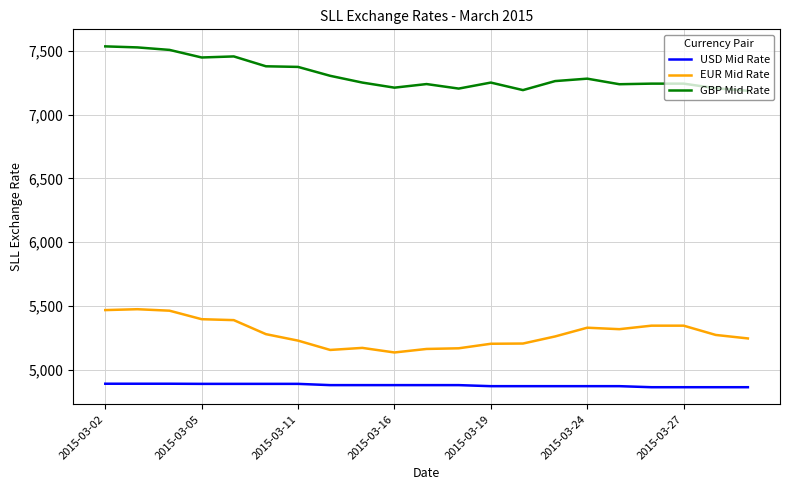

Rank the series by their maximum value, from highest to lowest.

GBP Mid Rate, EUR Mid Rate, USD Mid Rate